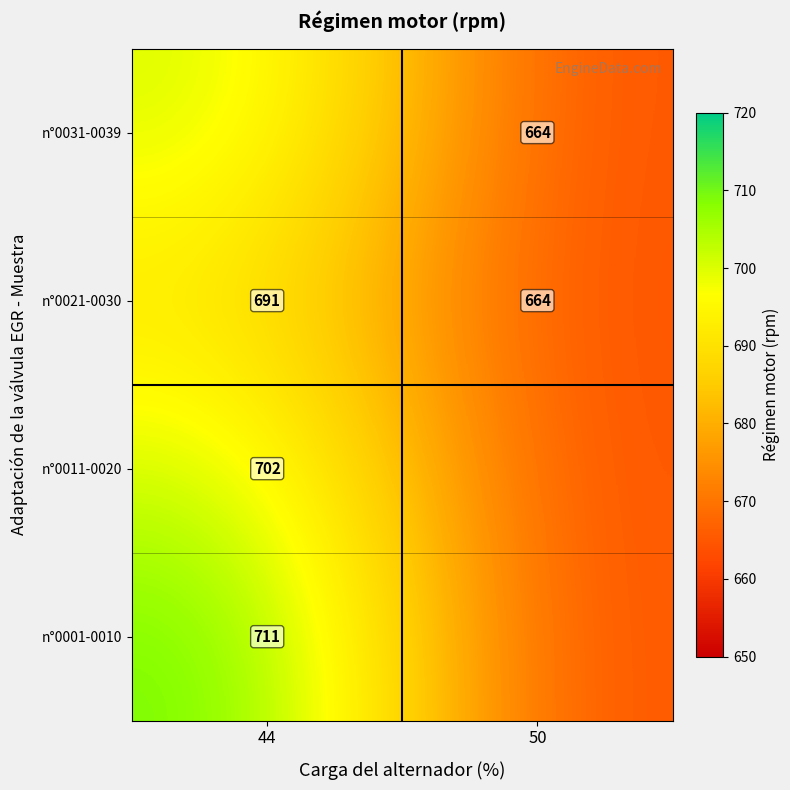

Is it true that n°0021-0030 equals 354.9 at 44?

False